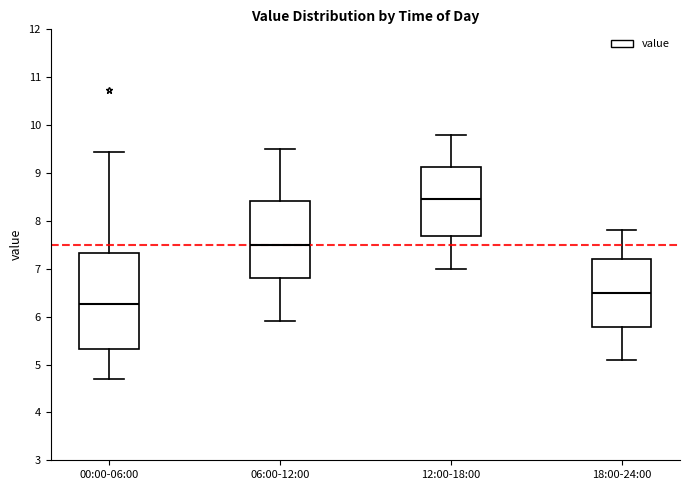

Where is the lower edge of the box for 12:00-18:00 on the y-axis? The values are not printed on the chart, so give them approximately, as read against the axis.

7.7